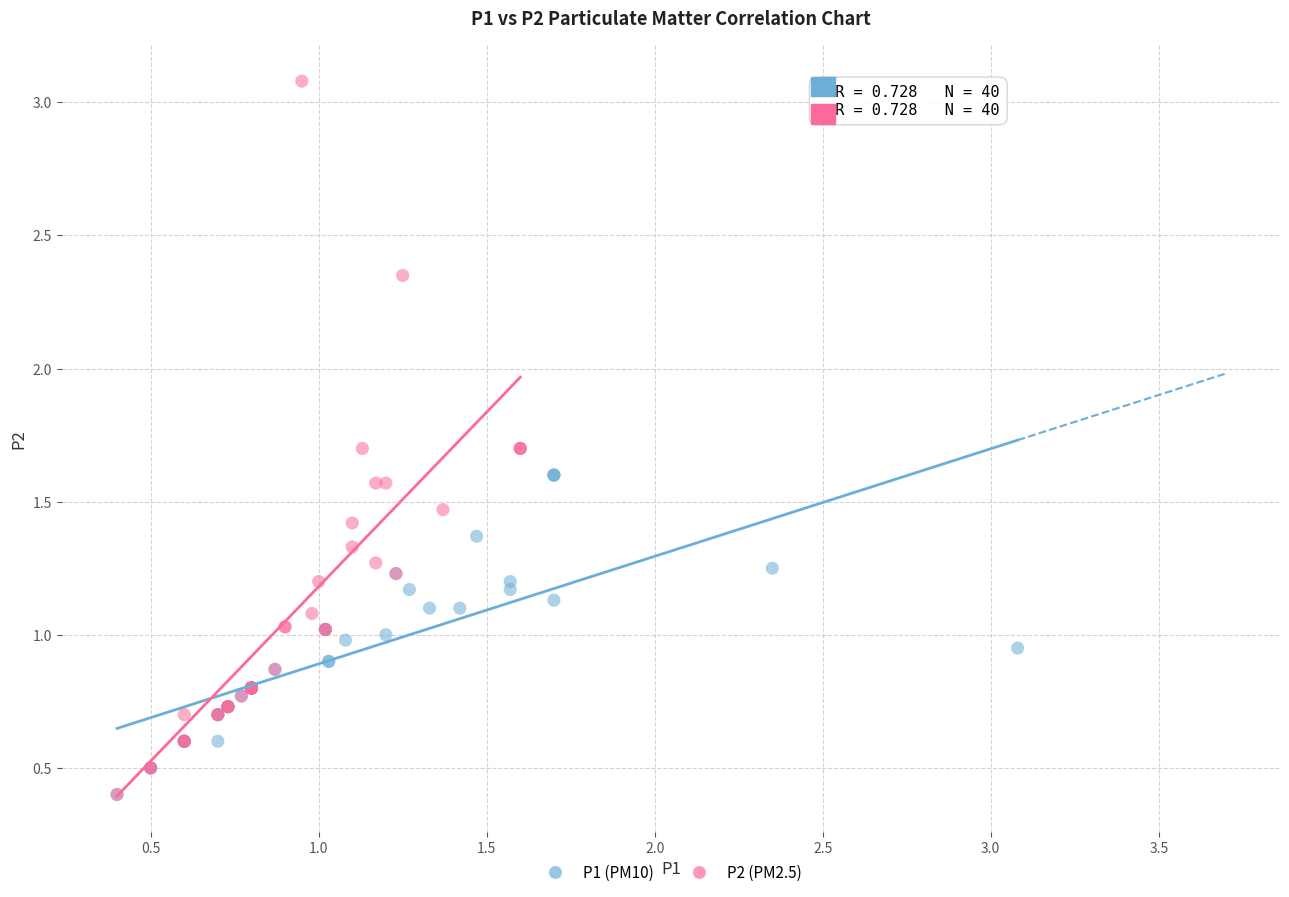

Which series reaches the maximum Y coordinate?

P2 (PM2.5)